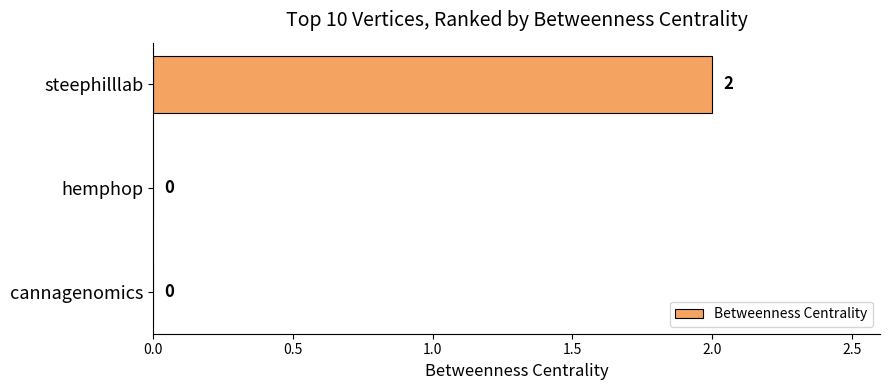

What is the sum of all values?

2